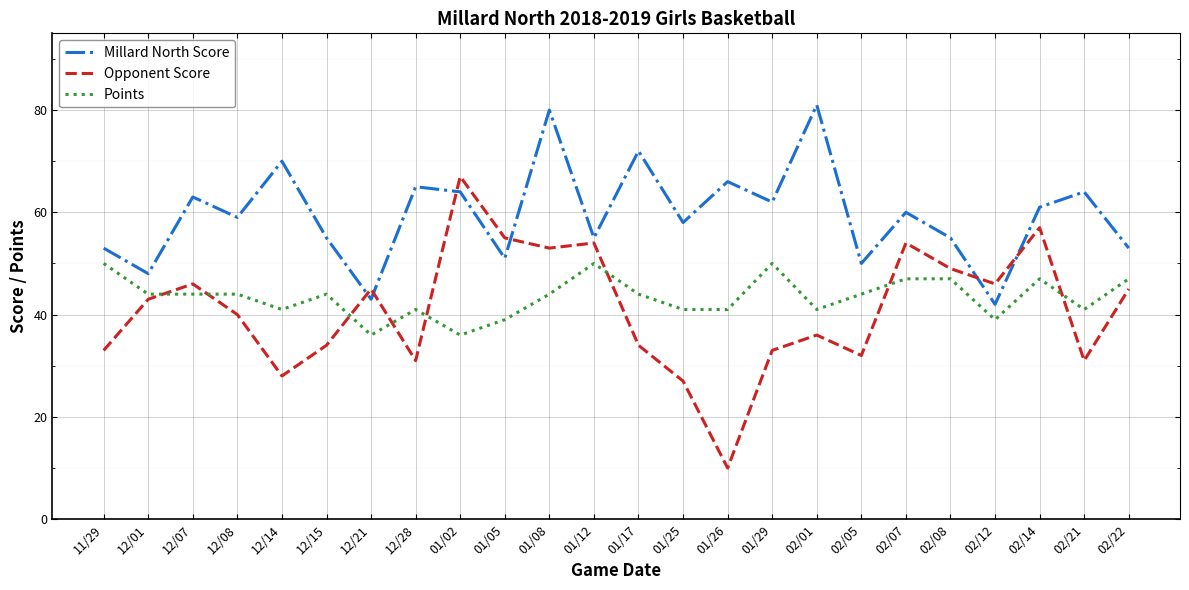

True or false: Millard North Score and Points cross at least once.

False